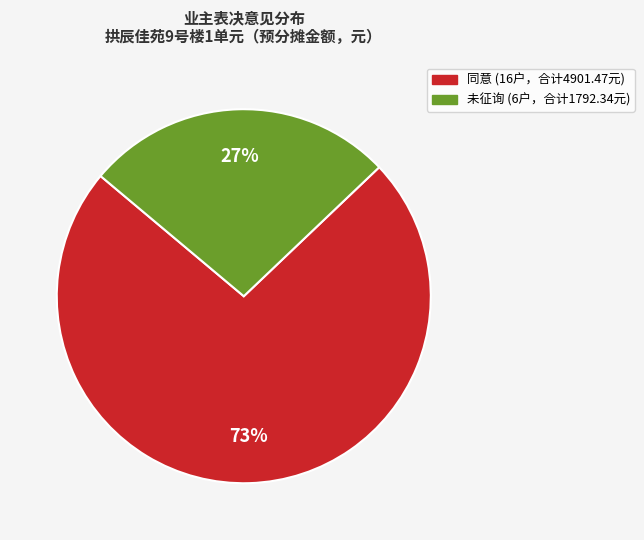

Is it true that 同意 is 68% of the pie?

False